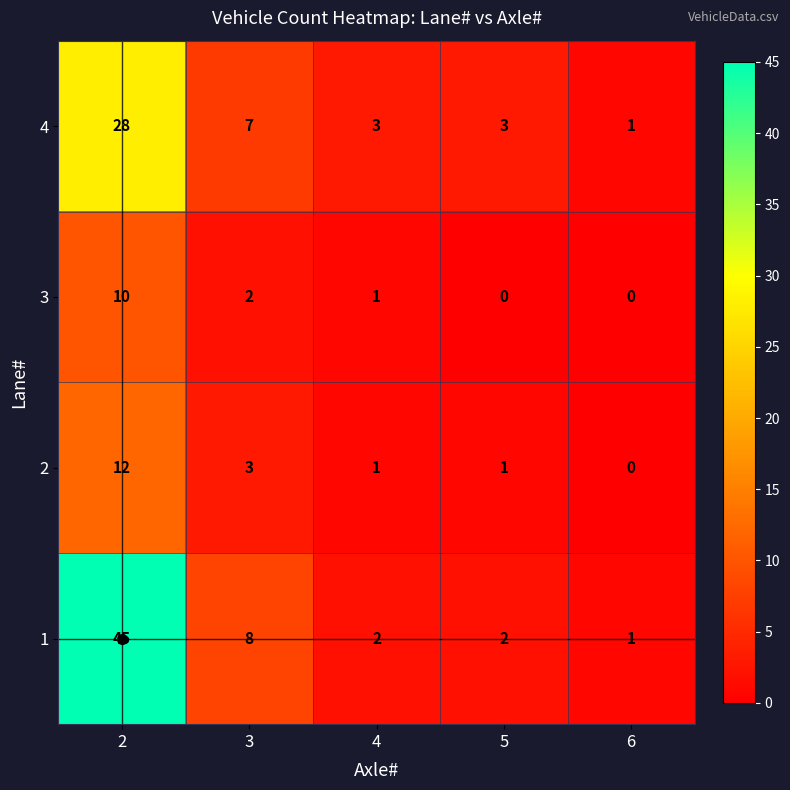

At 3, list the series in order from largest to smallest.

1, 4, 2, 3